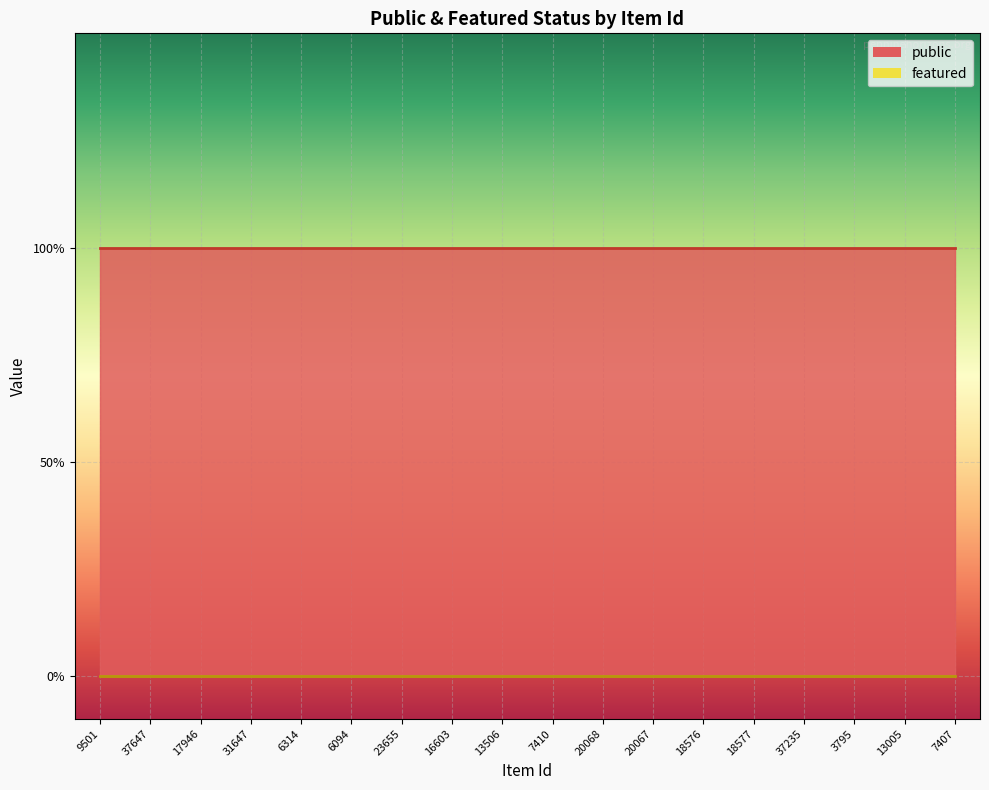

List the labels in order of public value, largest first.

9501, 37647, 17946, 31647, 6314, 6094, 23655, 16603, 13506, 7410, 20068, 20067, 18576, 18577, 37235, 3795, 13005, 7407